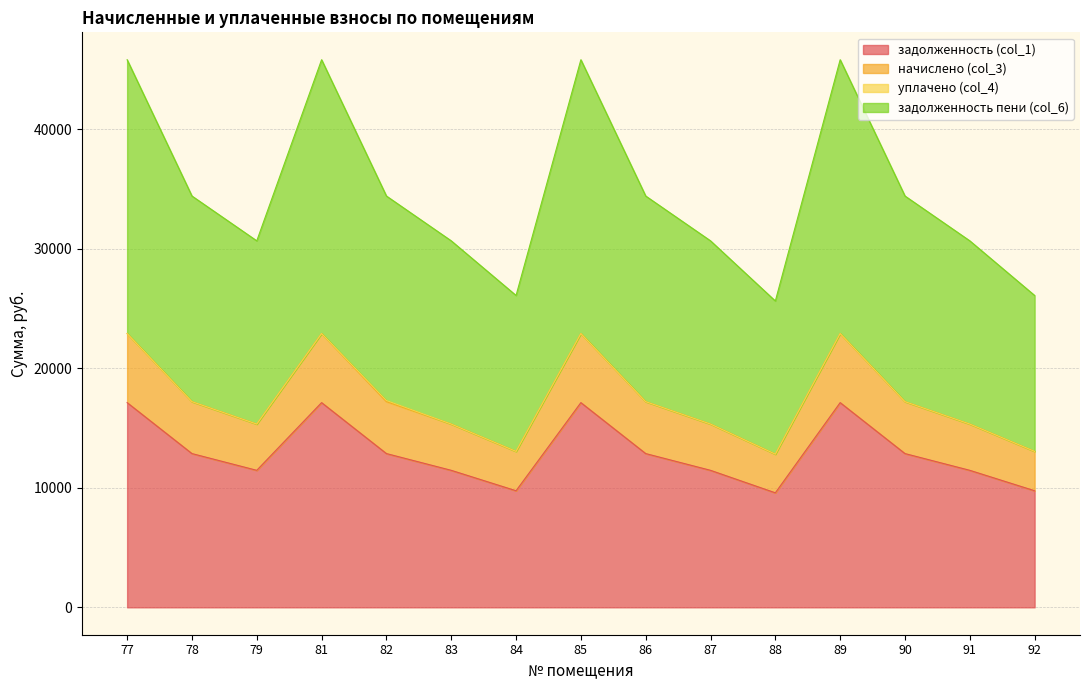

At which category does the chart reach its minimum across all series?

88